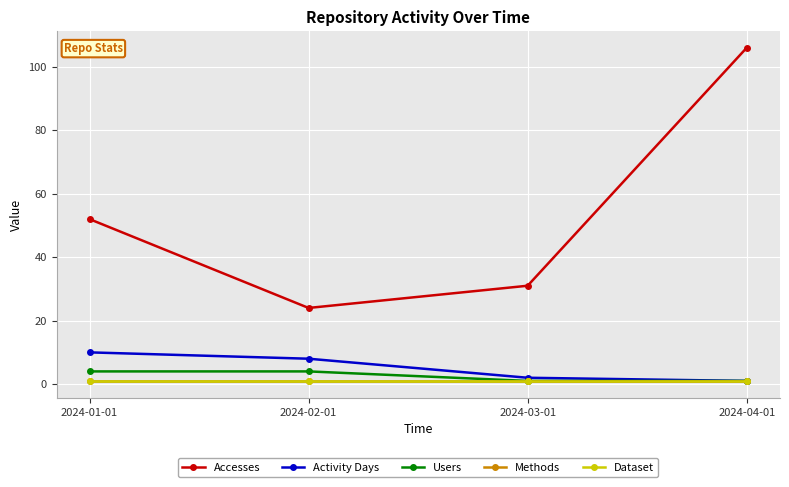

Rank the series by their maximum value, from highest to lowest.

Accesses, Activity Days, Users, Methods, Dataset